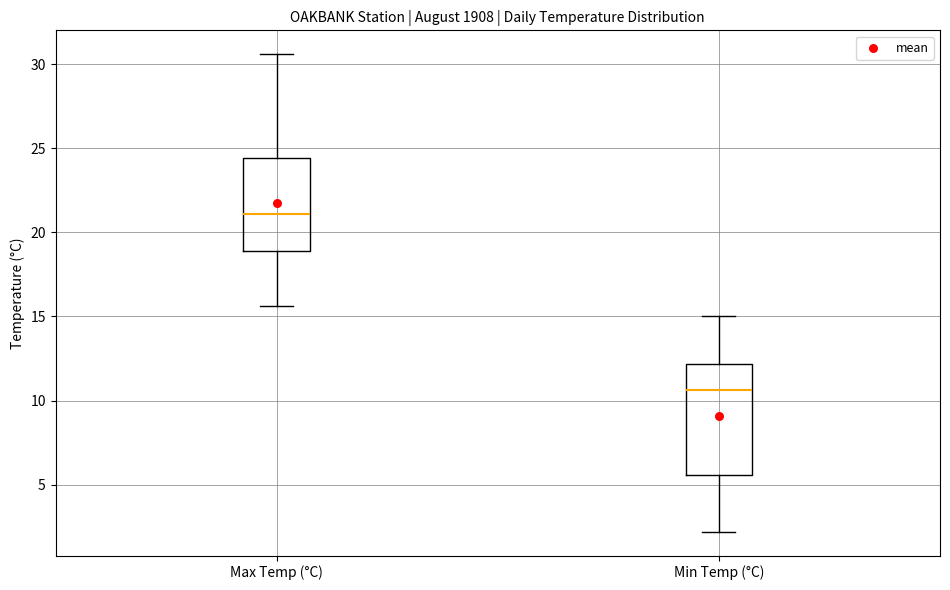

Which box's median line is the lowest?

Min Temp (°C)